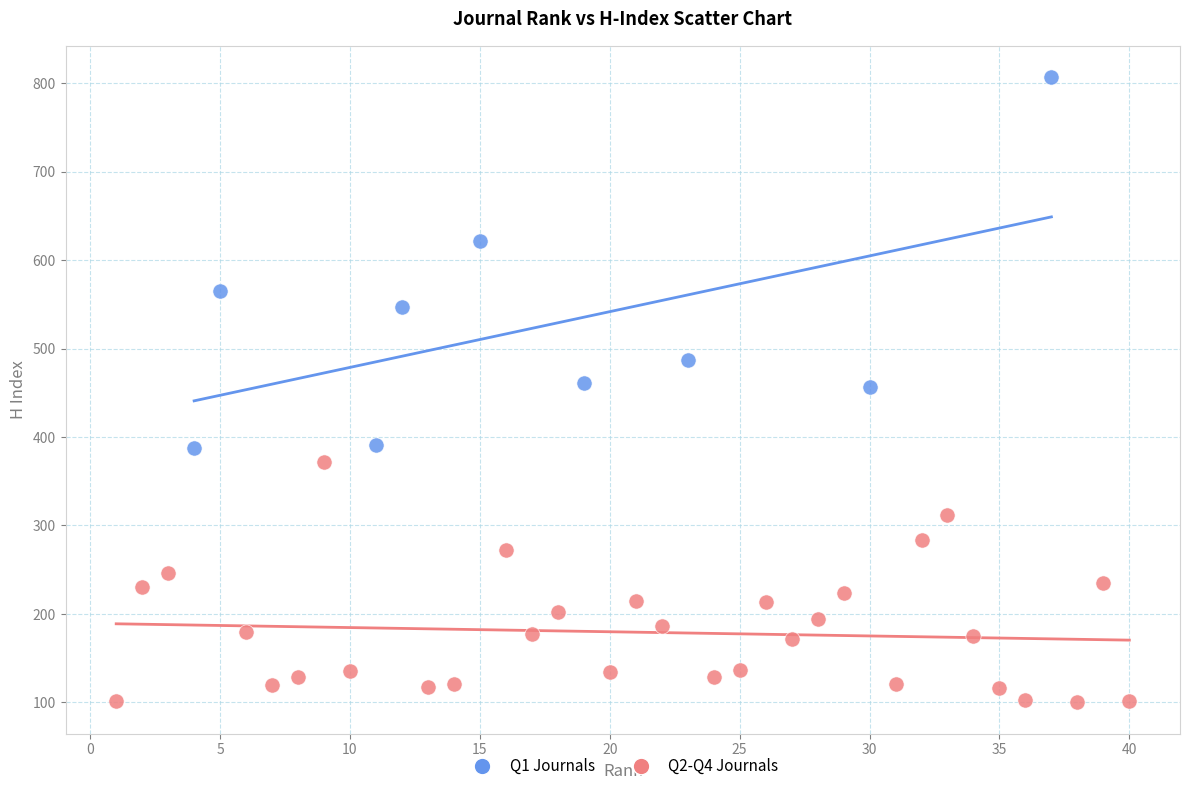

Which series has the largest Y range (max minus min)?

Q1 Journals